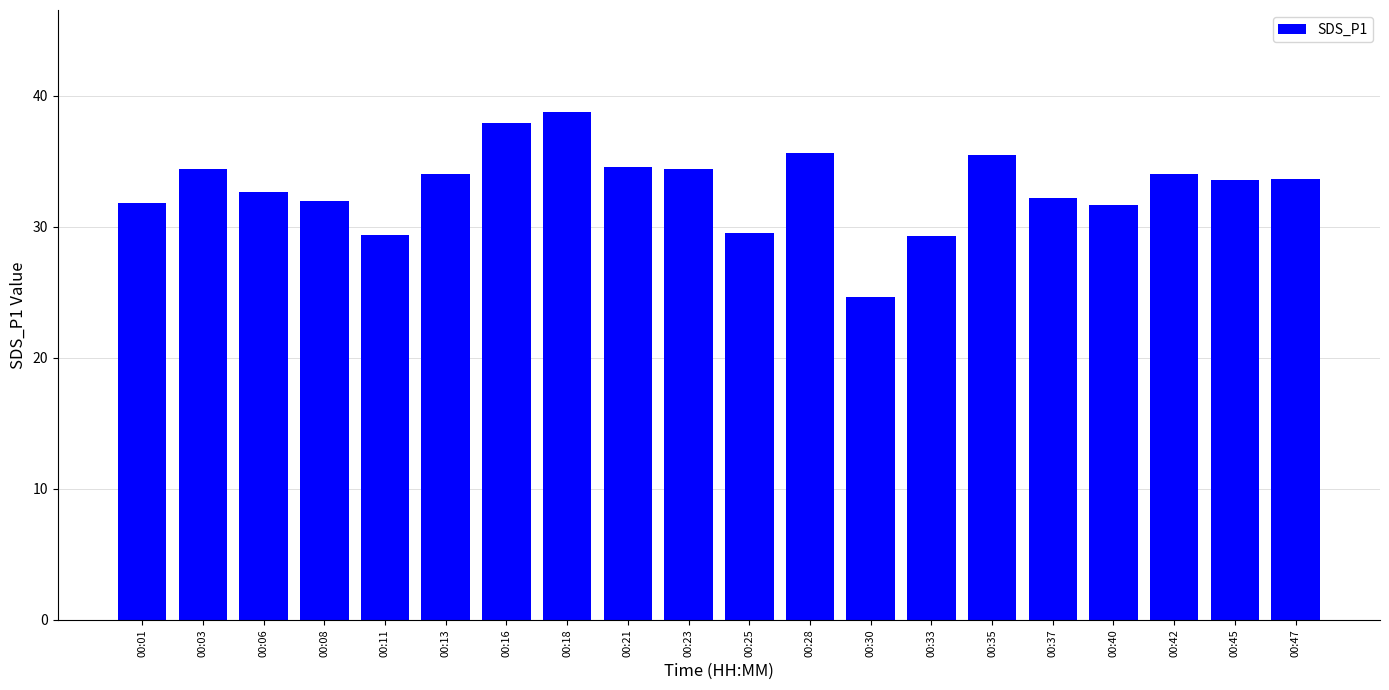

Count the number of data series in this chart.

1